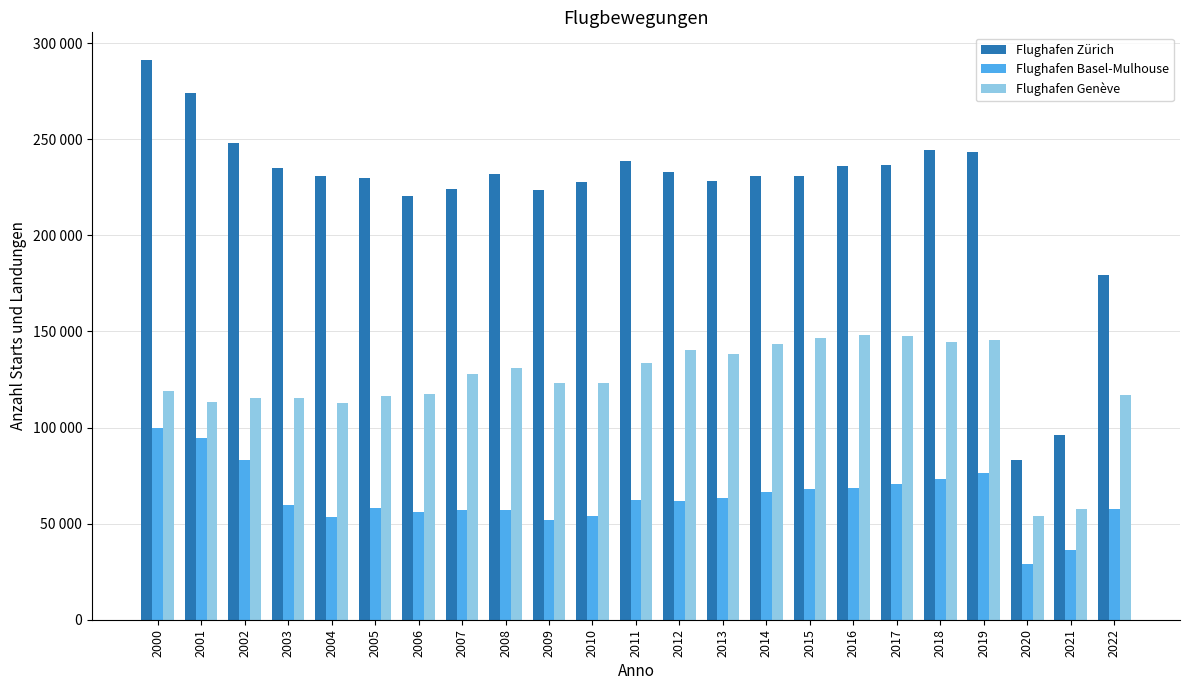

Reading left to right, transcribe all the data shown in this chart.

Flughafen Zürich: 2000=291044	2001=274234	2002=247897	2003=234759	2004=231100	2005=229982	2006=220391	2007=223830	2008=231754	2009=223333	2010=227815	2011=238569	2012=233064	2013=228314	2014=230652	2015=231095	2016=235931	2017=236418	2018=244430	2019=243115	2020=83081	2021=96253	2022=179556
Flughafen Basel-Mulhouse: 2000=99590	2001=94458	2002=83284	2003=59878	2004=53606	2005=57901	2006=56168	2007=57141	2008=56868	2009=52013	2010=53933	2011=62169	2012=61754	2013=63094	2014=66218	2015=67814	2016=68672	2017=70368	2018=73225	2019=76388	2020=28947	2021=36150	2022=57777
Flughafen Genève: 2000=118950	2001=113369	2002=115471	2003=115276	2004=112866	2005=116545	2006=117615	2007=127909	2008=130852	2009=123050	2010=123173	2011=133755	2012=140329	2013=138503	2014=143265	2015=146440	2016=148185	2017=147615	2018=144721	2019=145527	2020=53854	2021=57711	2022=116994